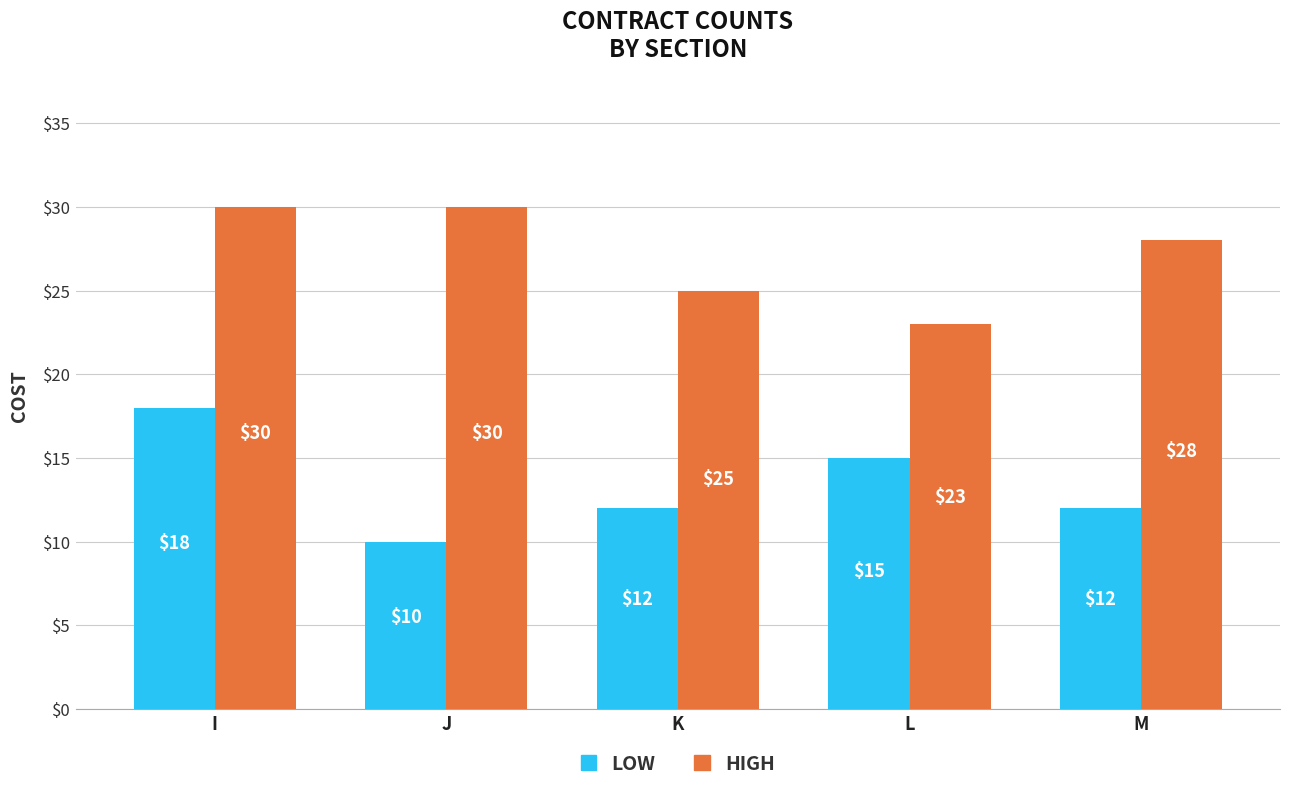

Rank the series by their maximum value, from highest to lowest.

HIGH, LOW